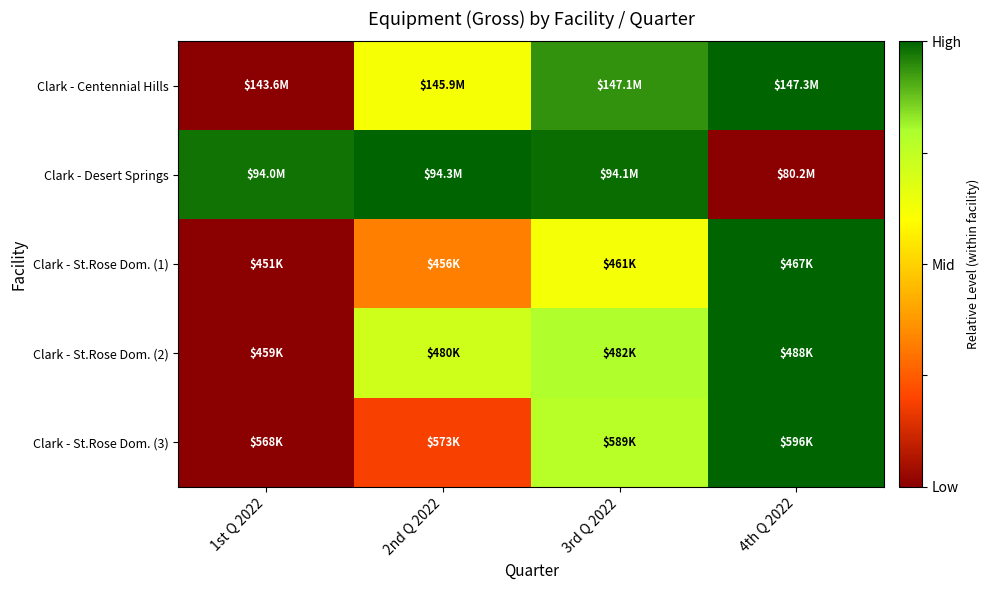

Between 2nd Q 2022 and 3rd Q 2022, which is larger?

3rd Q 2022